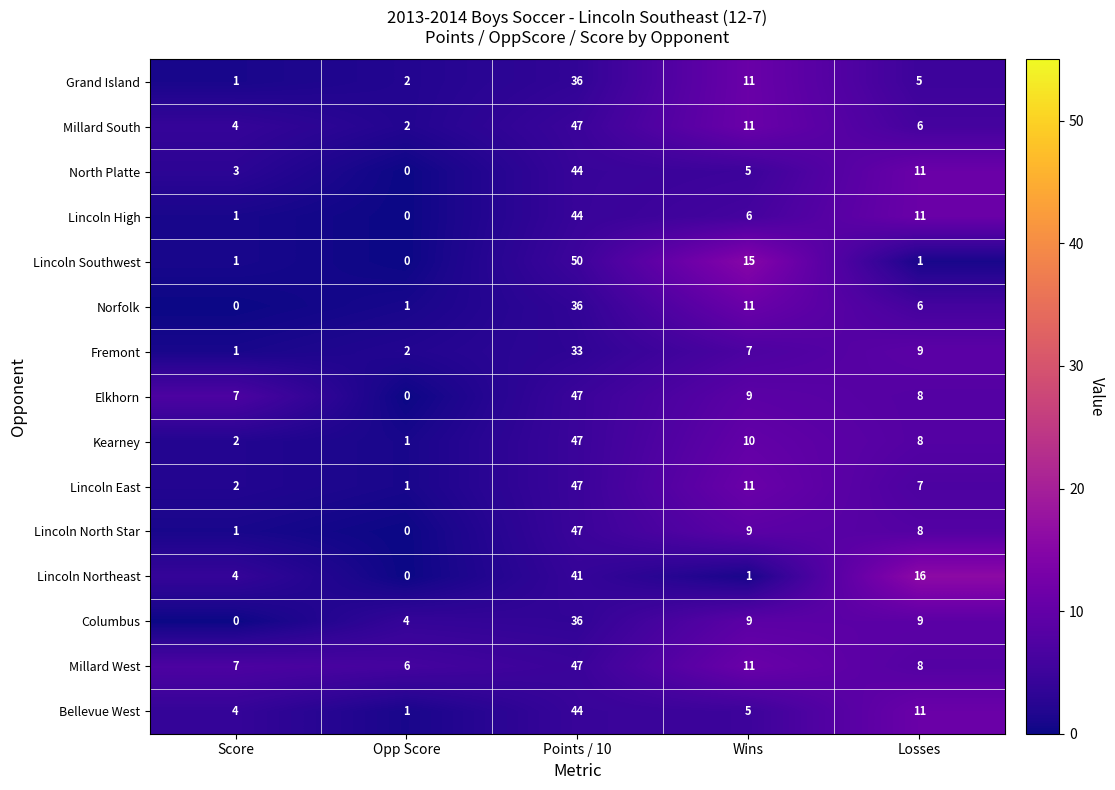

Is it true that Columbus equals 14 at Score?

False